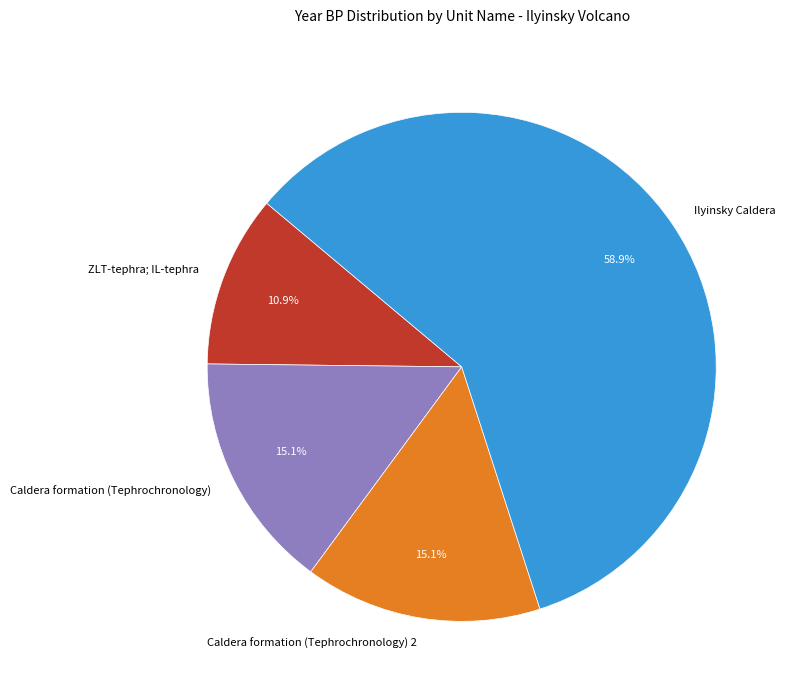

Do ZLT-tephra; IL-tephra and Ilyinsky Caldera together represent more than half of the pie?

Yes